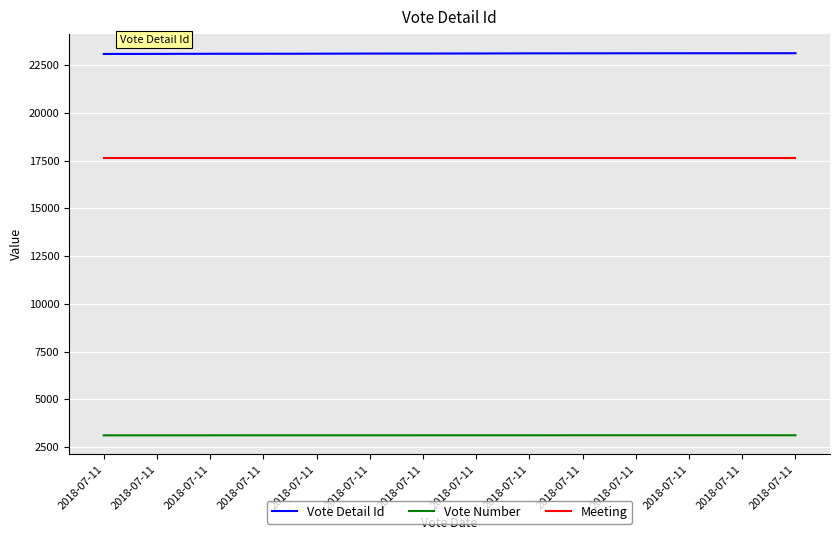

What value does the Meeting series have at 2018-07-11?

17668